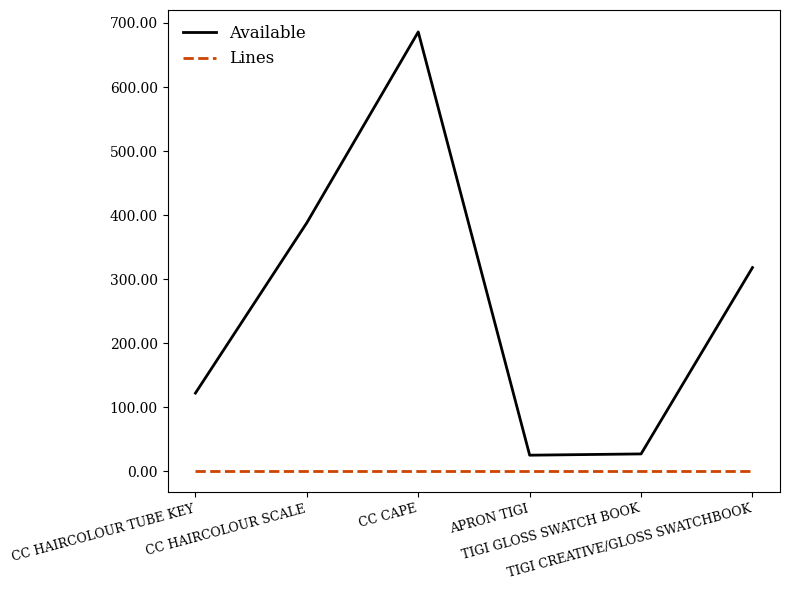

True or false: Lines and Available intersect in this chart.

False